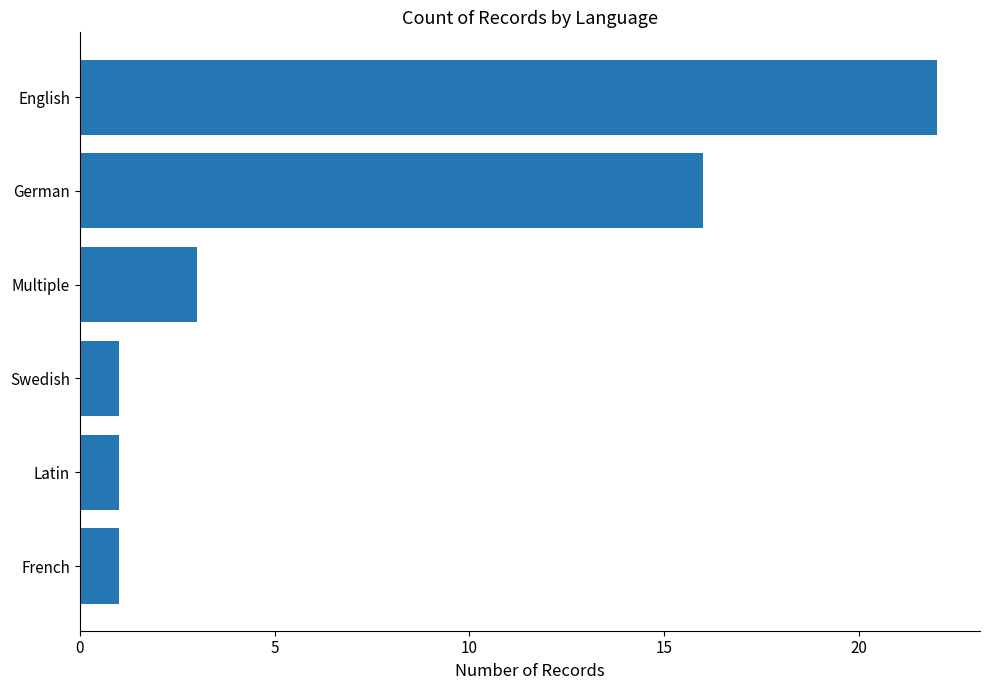

Approximately how many times larger is the value at English compared to Swedish?

22.0